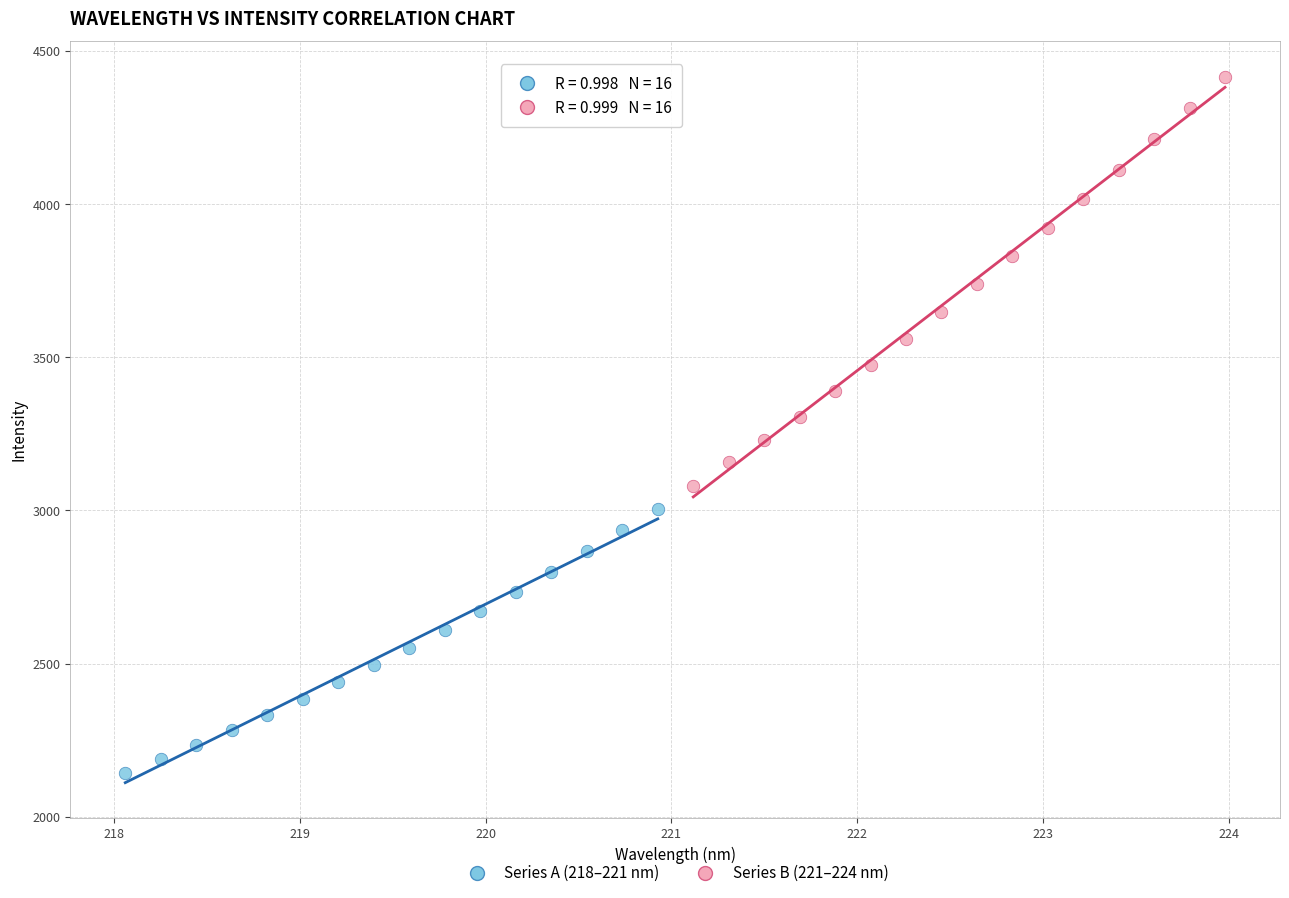

Which series reaches the maximum Y coordinate?

Series B (221–224 nm)